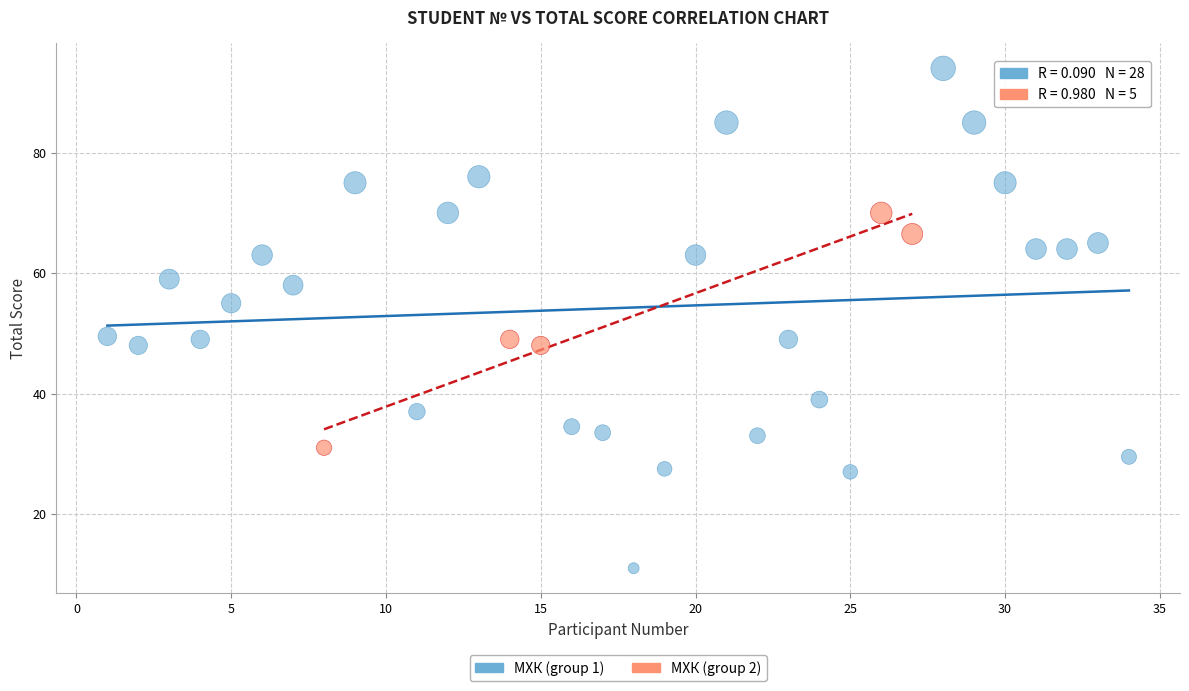

Which series contains the lowest Y value?

МХК (group 1)